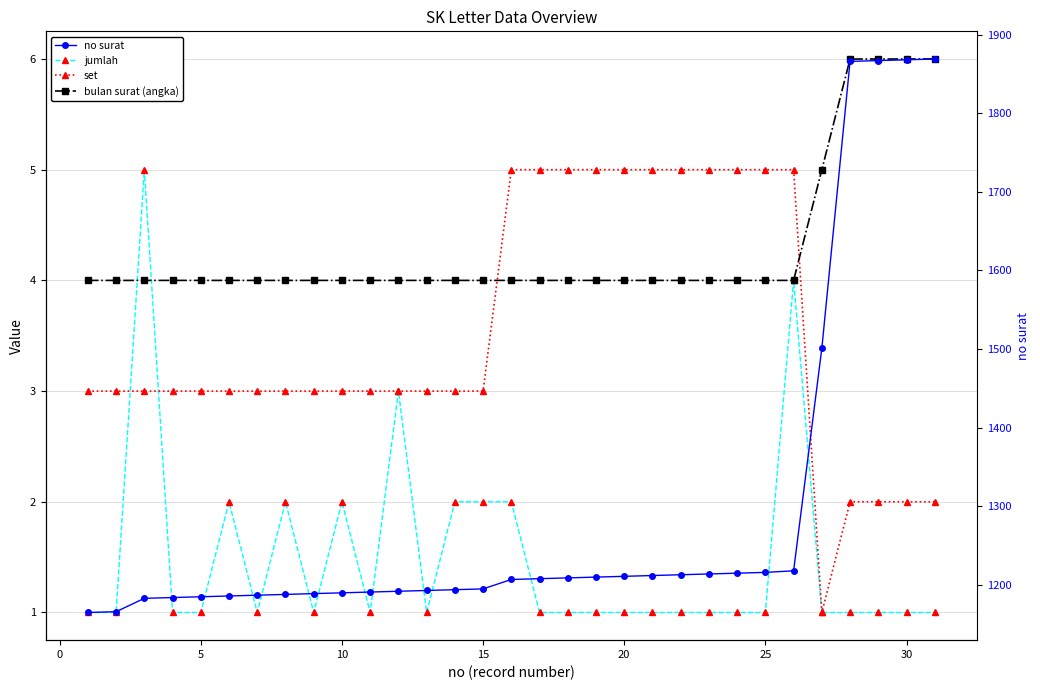

Is the value of no surat at 22 greater than the value of set at 35?

Yes